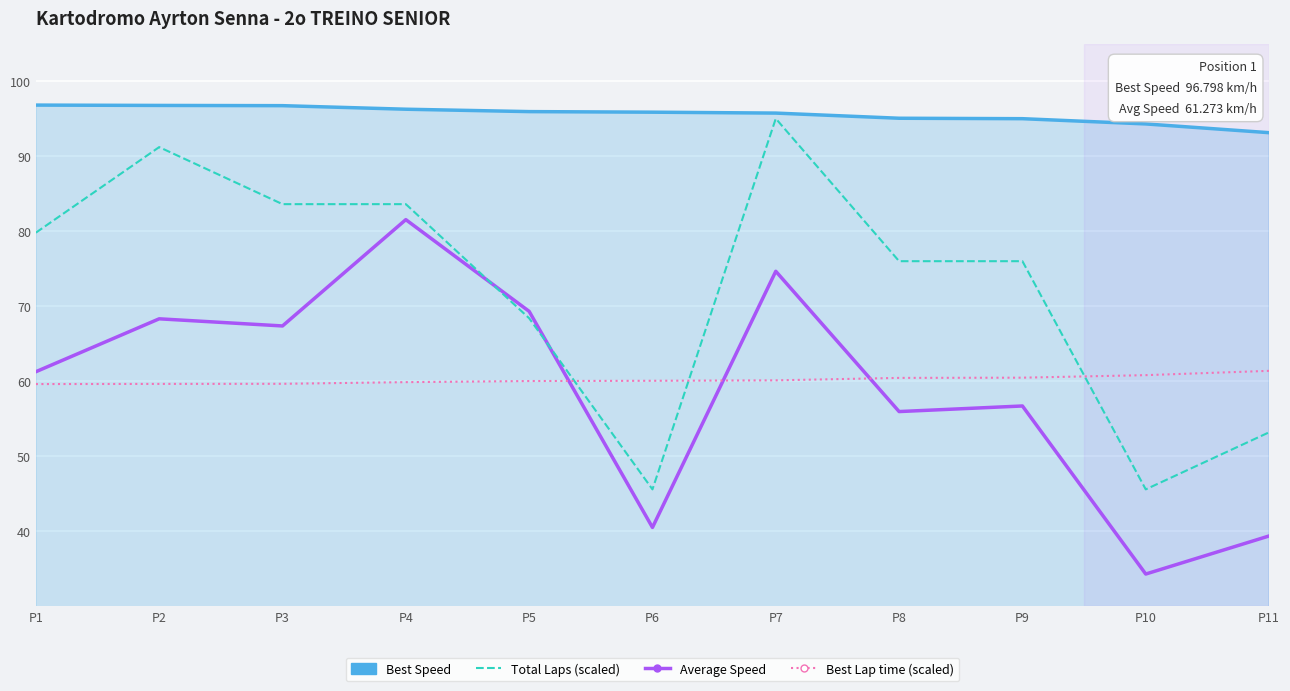

What is the sum of the Total Laps (scaled) values at P1 and P7?

174.8